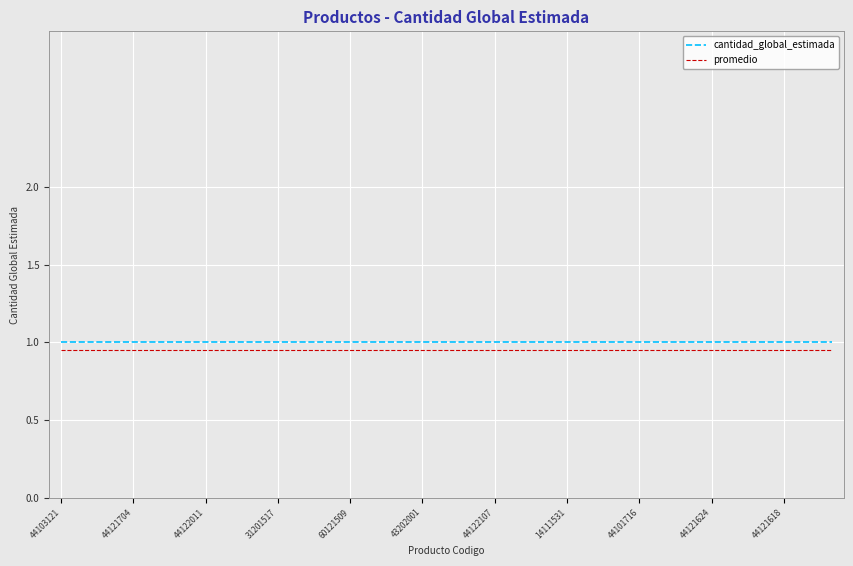

What is the maximum value shown in the chart?

1.0